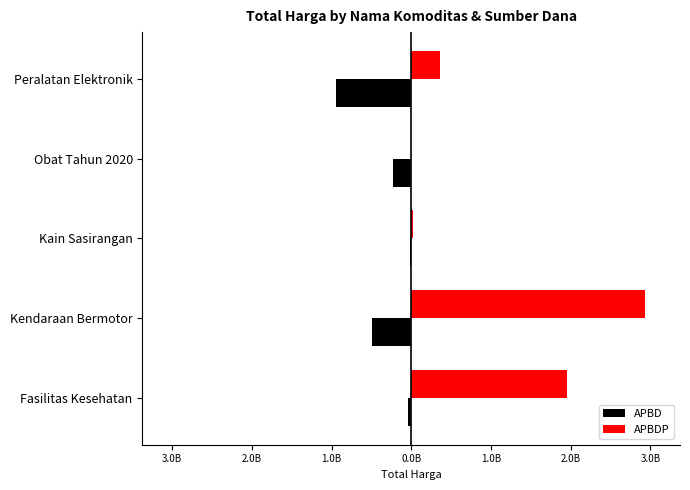

What is the sum of all APBD values?

-1727378985